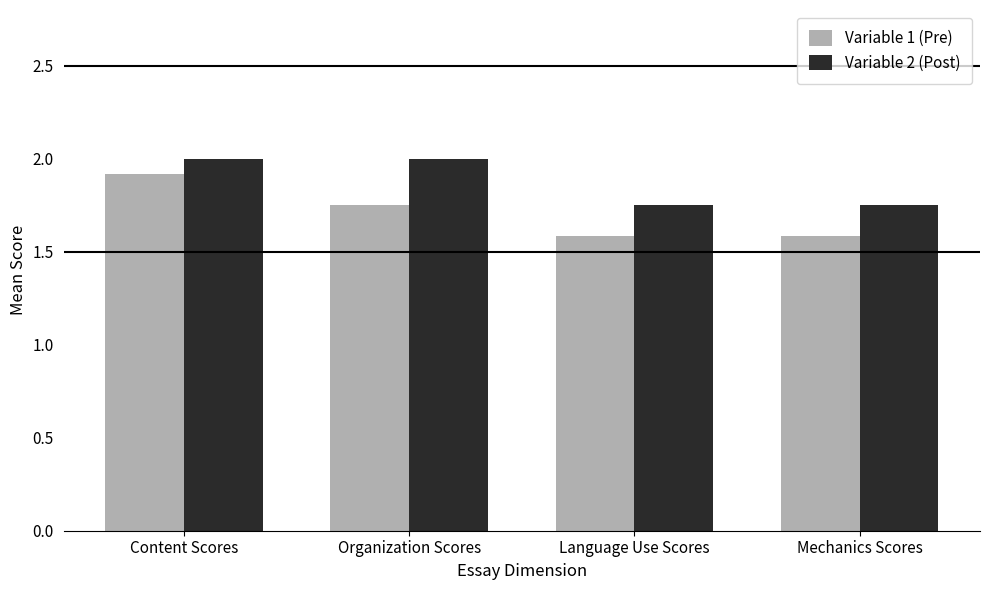

What is the average value of the Variable 1 (Pre) series?

1.7